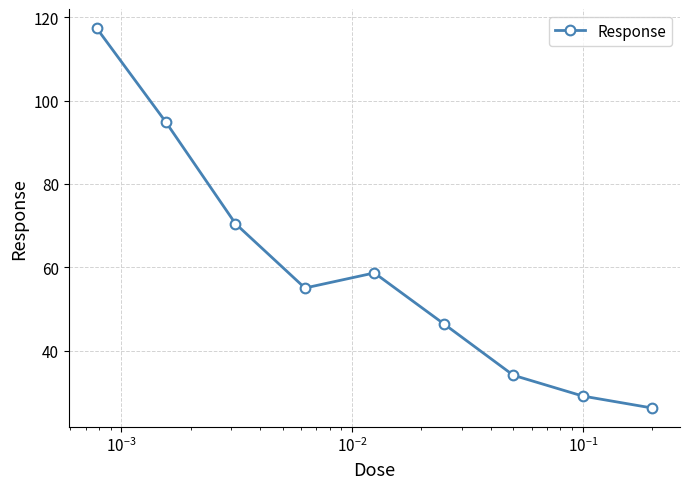

True or false: the data has more than 1 interior local peaks.

False